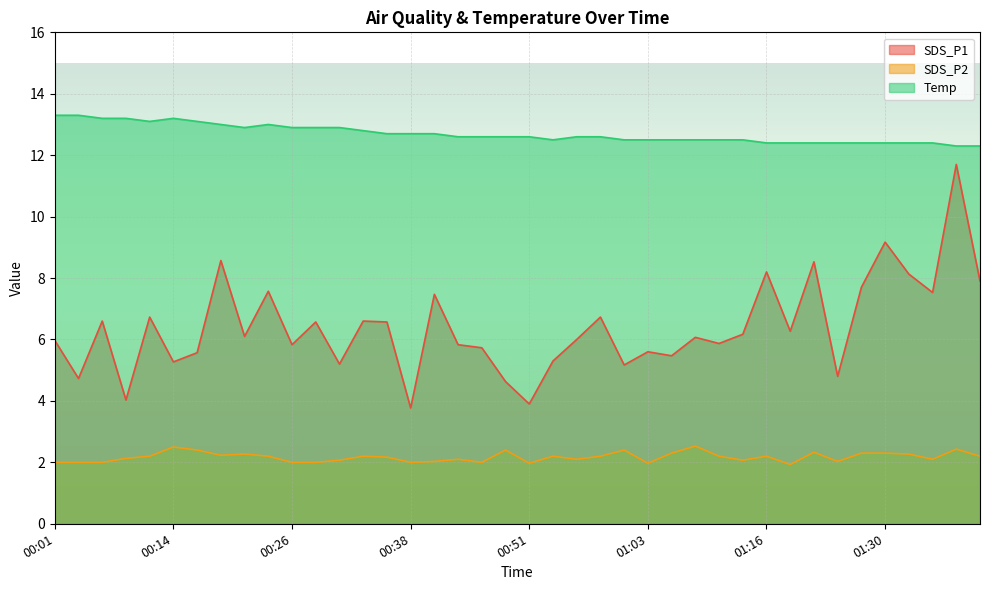

What is the maximum value for SDS_P2?

2.5